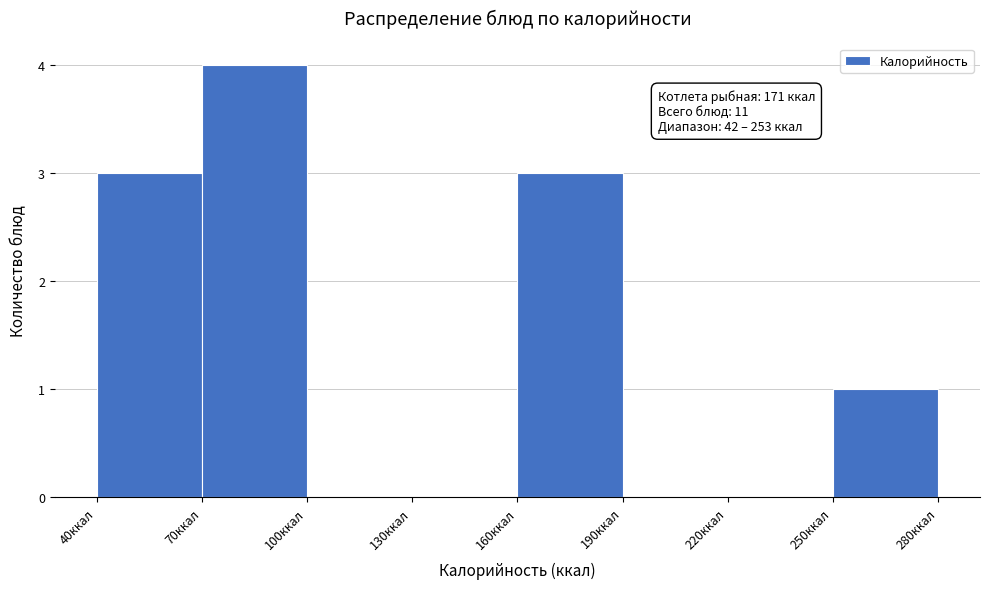

Which range on the x-axis has the tallest bar?

70 to 100